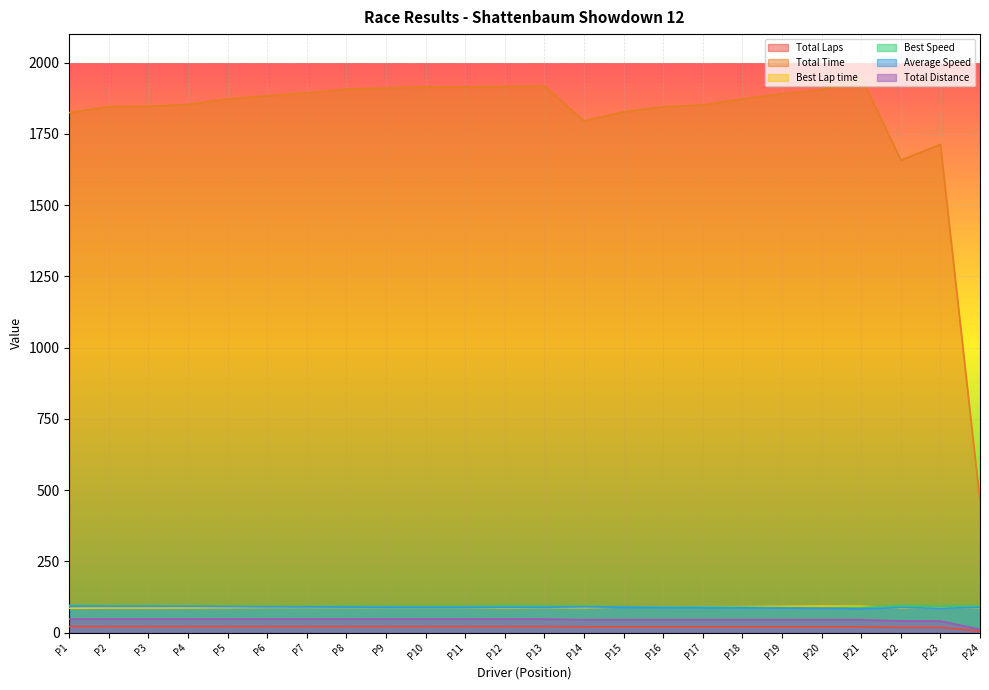

Is the value of Best Lap time at P22 greater than the value of Total Laps at P9?

Yes